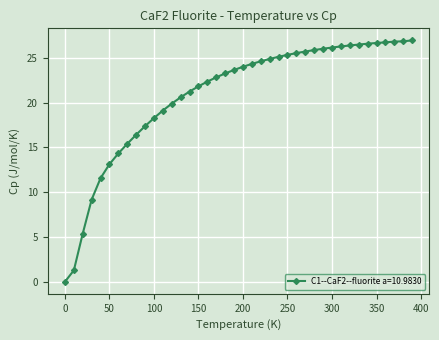

What is the average value?

20.9